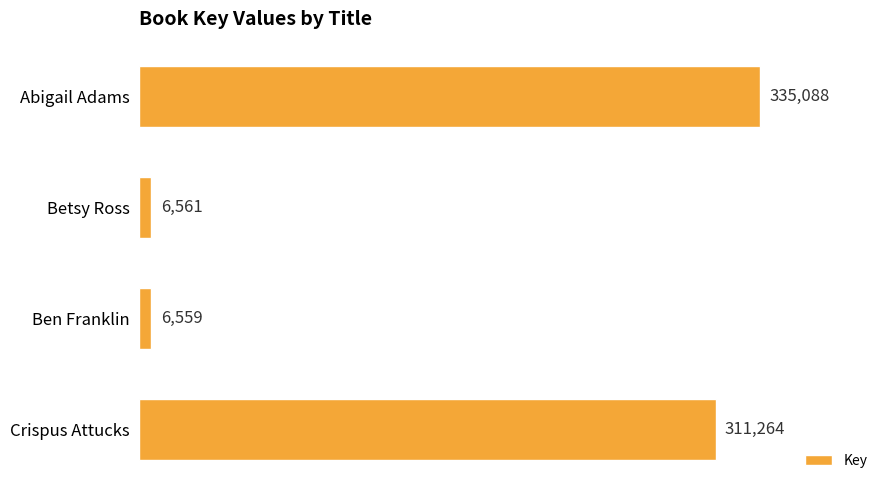

Does the chart contain stacked bars?

No